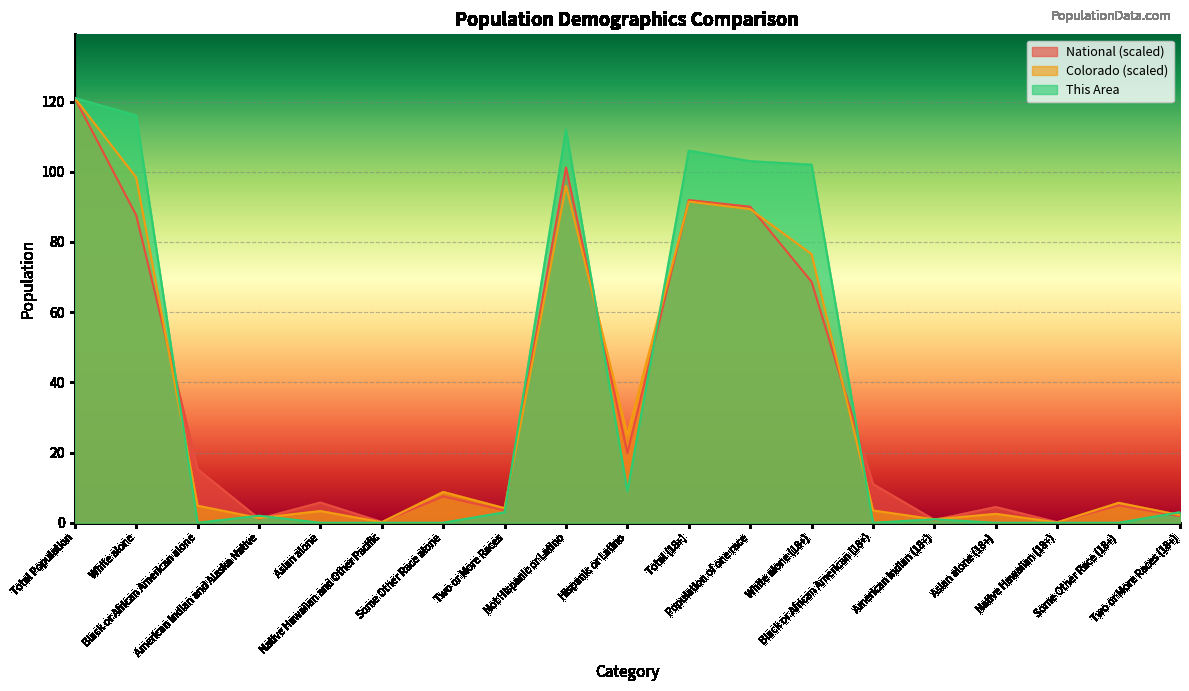

At how many categories does at least one series exceed 23?

7